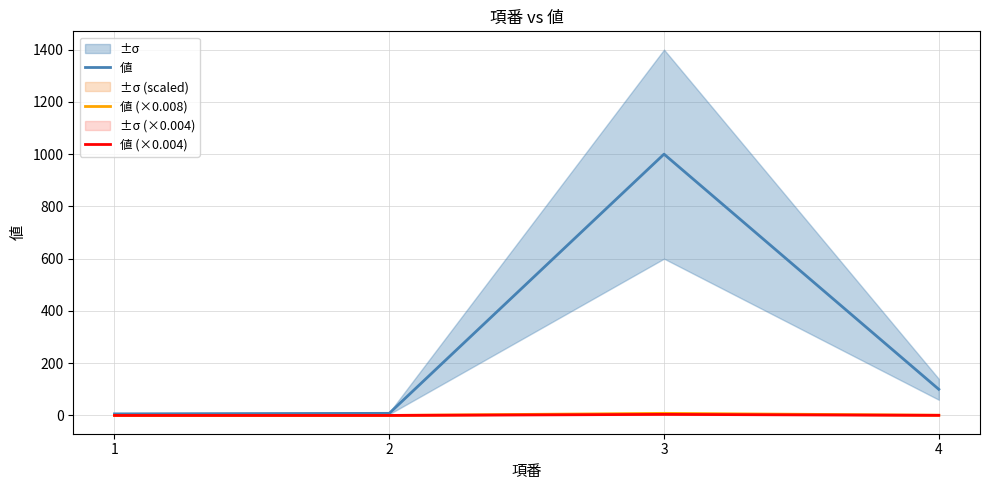

Where is the first local maximum for 値 (×0.004)?

3